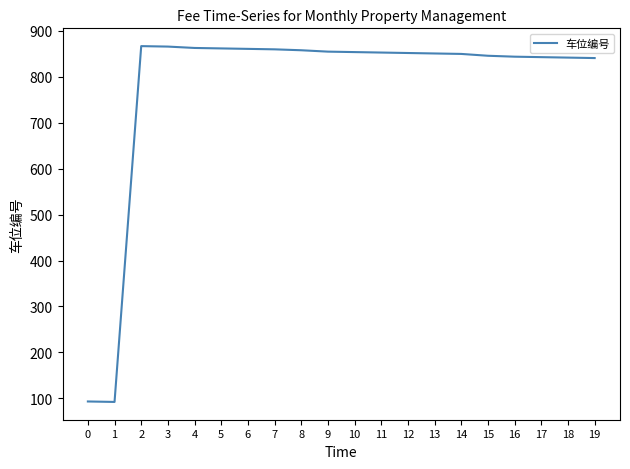

Approximately how many times larger is the value at 14 compared to 13?

1.0